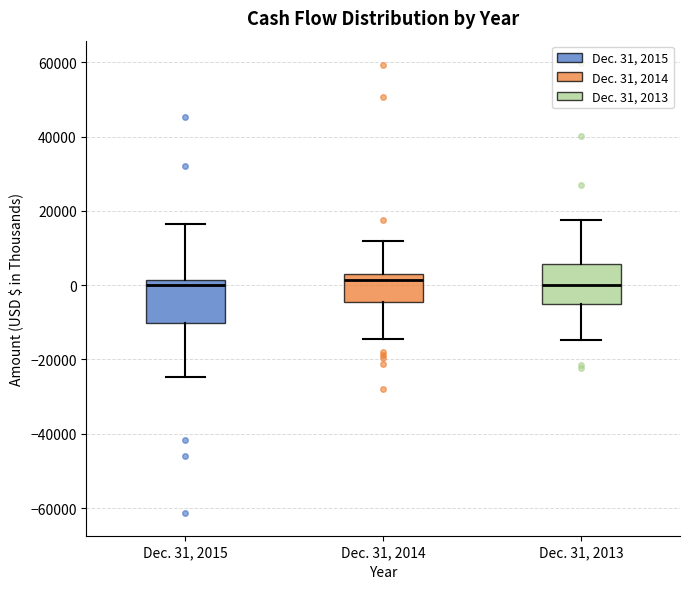

Reading left to right, transcribe this box plot: for each box, give where its median line is, the range the box spans, and where its two whiskers end, as read against the y-axis. The values are not printed on the chart, so give them approximately, as read against the axis.

Dec. 31, 2015: median 0, box -10000 to 2000, whiskers -24000 to 16000
Dec. 31, 2014: median 2000 (just below the box's upper edge), box -4000 to 2000, whiskers -14000 to 12000
Dec. 31, 2013: median 0, box -6000 to 6000, whiskers -14000 to 18000